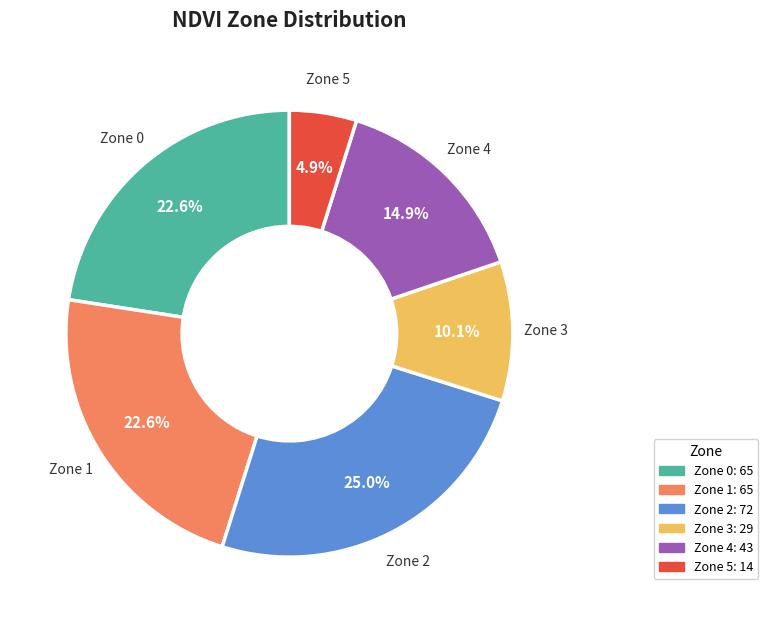

What percentage is NOT represented by Zone 3?

89.9%